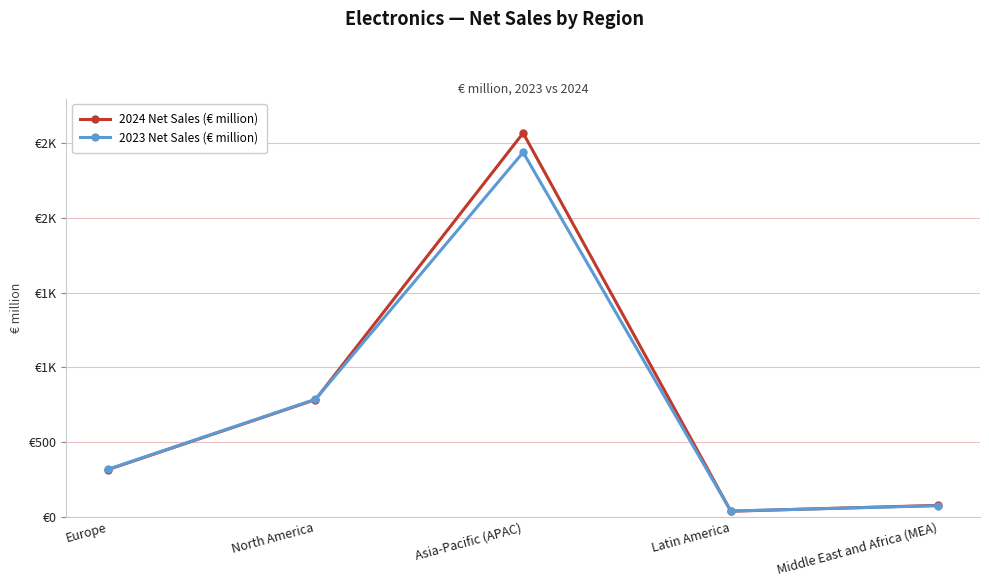

Which has a higher value, North America or Europe?

North America